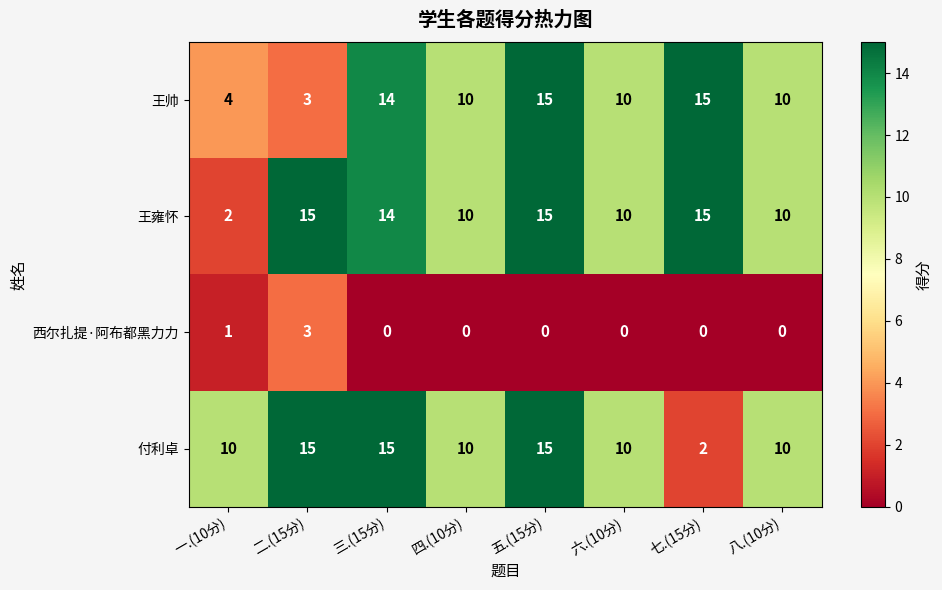

True or false: 付利卓 has a value of 13 at 一.(10分).

False